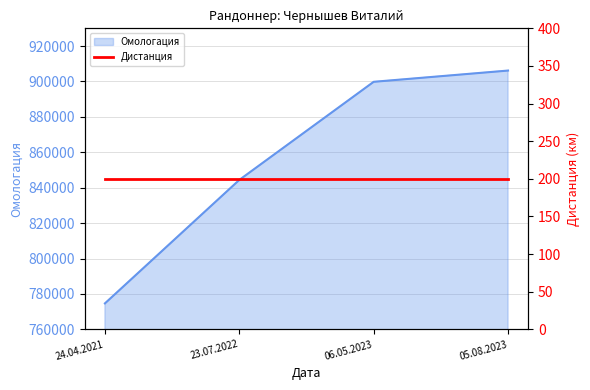

What is the value of the 4th point from the left?

906150